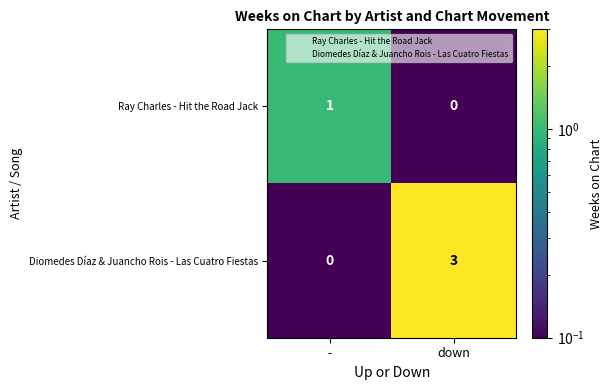

True or false: Ray Charles - Hit the Road Jack has a value of 0 at down.

True